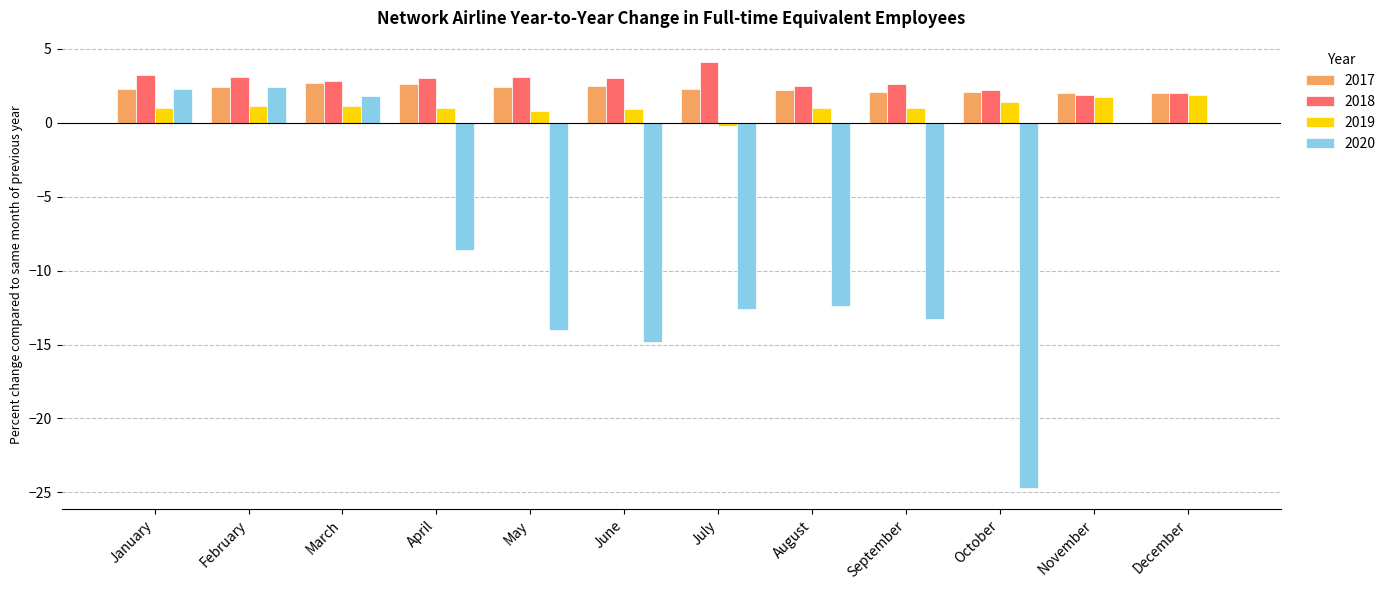

What is the spread (max minus min) of values at September?

15.9